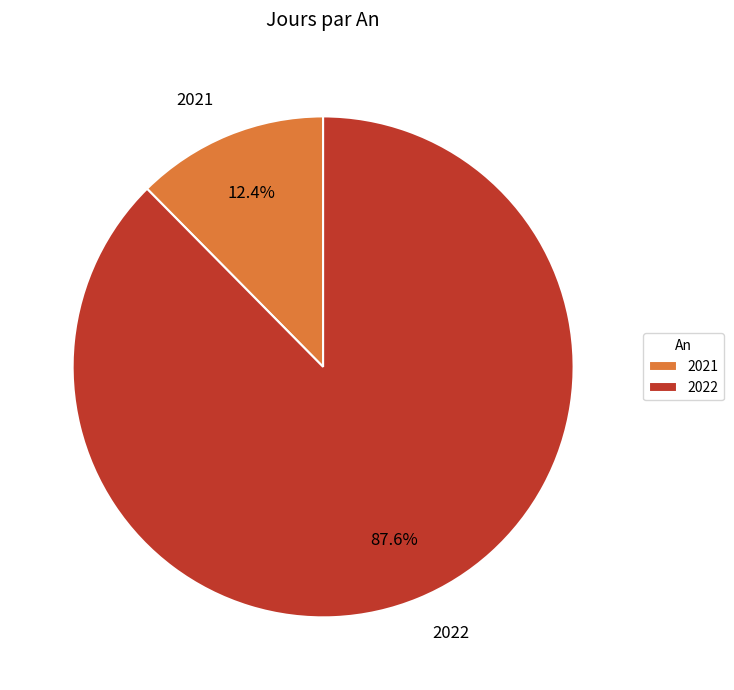

Which slice is the largest?

2022